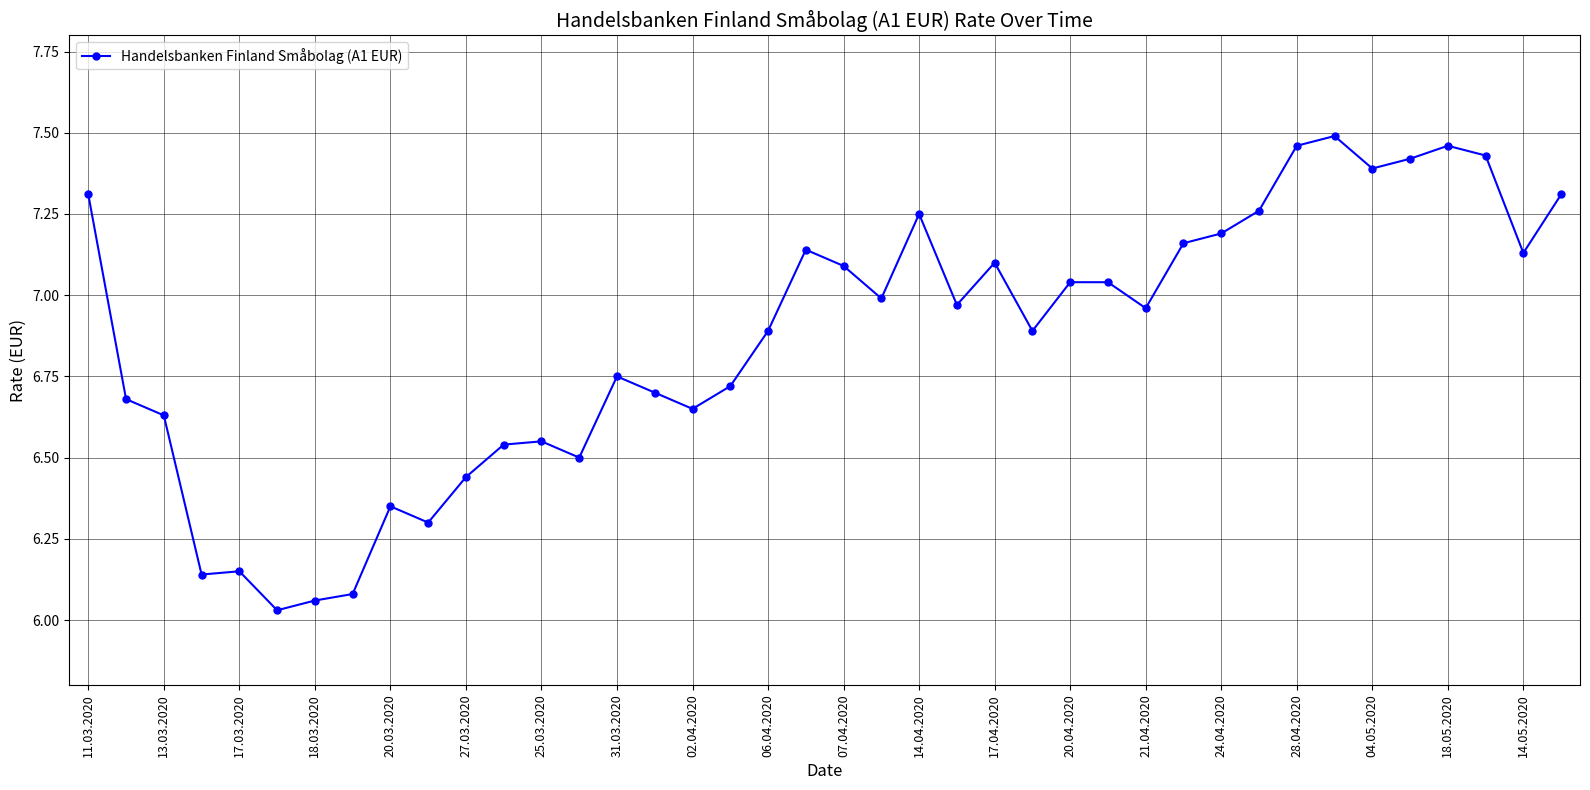

Count the number of categories in the chart.

40